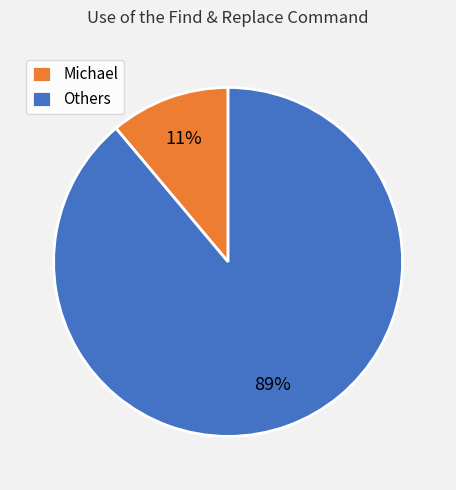

Rank the categories by value from lowest to highest.

Michael, Others